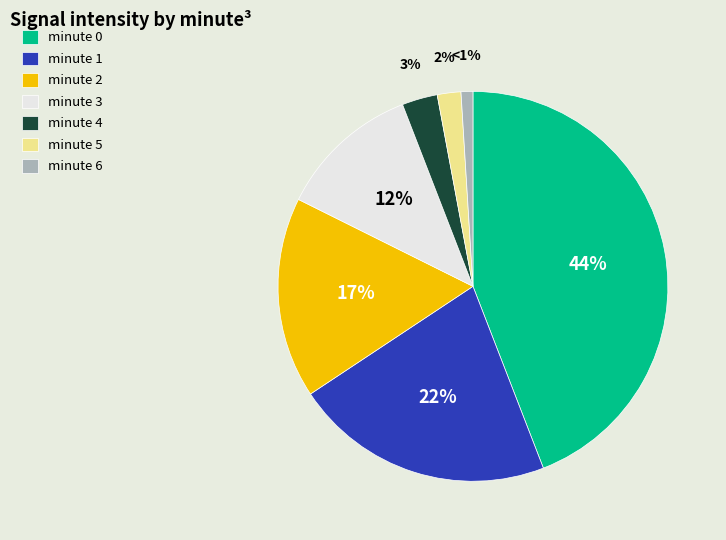

Rank the categories by value from highest to lowest.

minute 0, minute 1, minute 2, minute 3, minute 4, minute 5, minute 6